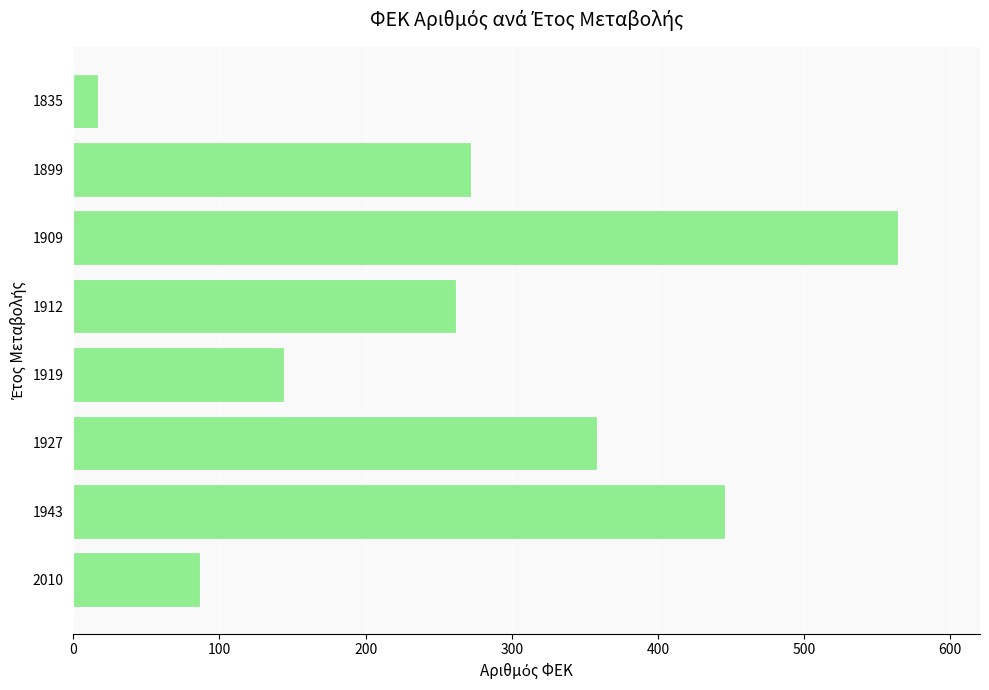

What is the smallest value displayed?

17